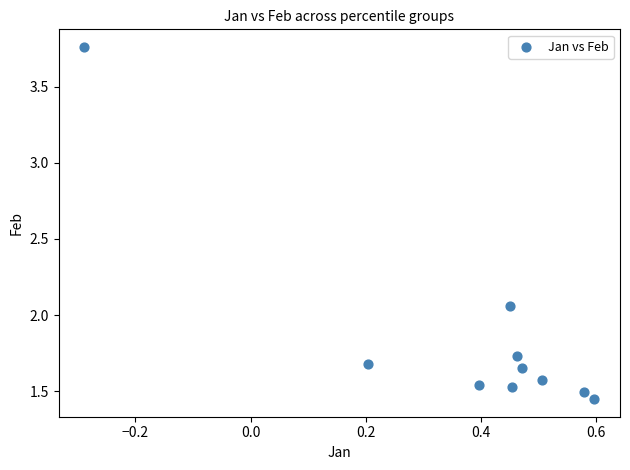

What is the range of X values (max minus min)?

0.9